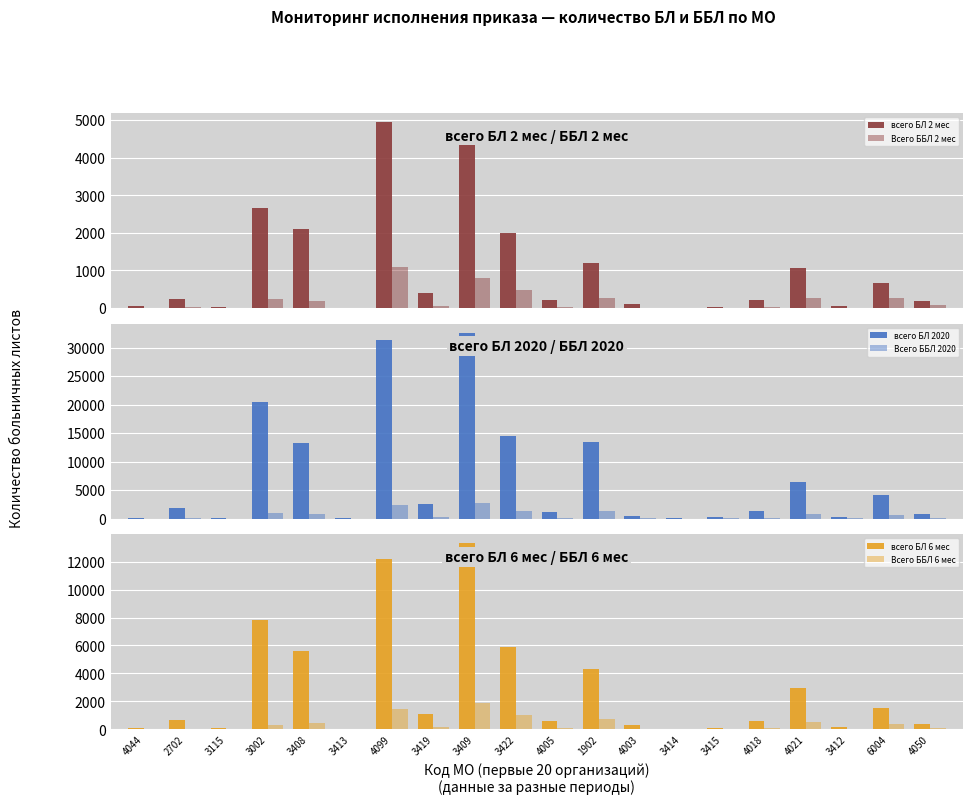

Reading left to right, transcribe all the data shown in this chart.

всего БЛ 2 мес: 4044=47	2702=236	3115=23	3002=2653	3408=2089	3413=14	4099=4935	3419=388	3409=4521	3422=1990	4005=201	1902=1208	4003=111	3414=8	3415=25	4018=212	4021=1054	3412=51	6004=655	4050=193
Всего ББЛ 2 мес: 4044=5	2702=23	3115=2	3002=242	3408=194	3413=2	4099=1088	3419=57	3409=800	3422=483	4005=29	1902=256	4003=14	3414=0	3415=8	4018=31	4021=264	3412=9	6004=280	4050=80
всего БЛ 2020: 4044=188	2702=1897	3115=140	3002=20446	3408=13331	3413=63	4099=31281	3419=2518	3409=32560	3422=14436	4005=1072	1902=13345	4003=534	3414=54	3415=199	4018=1283	4021=6370	3412=312	6004=4210	4050=811
Всего ББЛ 2020: 4044=2	2702=42	3115=7	3002=1040	3408=757	3413=4	4099=2435	3419=202	3409=2673	3422=1341	4005=107	1902=1346	4003=65	3414=7	3415=26	4018=170	4021=877	3412=43	6004=610	4050=120
всего БЛ 6 мес: 4044=88	2702=682	3115=57	3002=7796	3408=5599	3413=34	4099=12231	3419=1110	3409=13312	3422=5907	4005=586	1902=4287	4003=261	3414=26	3415=87	4018=563	4021=2923	3412=135	6004=1534	4050=375
Всего ББЛ 6 мес: 4044=1	2702=32	3115=4	3002=303	3408=441	3413=2	4099=1437	3419=137	3409=1872	3422=1037	4005=67	1902=711	4003=21	3414=5	3415=9	4018=92	4021=504	3412=21	6004=349	4050=69